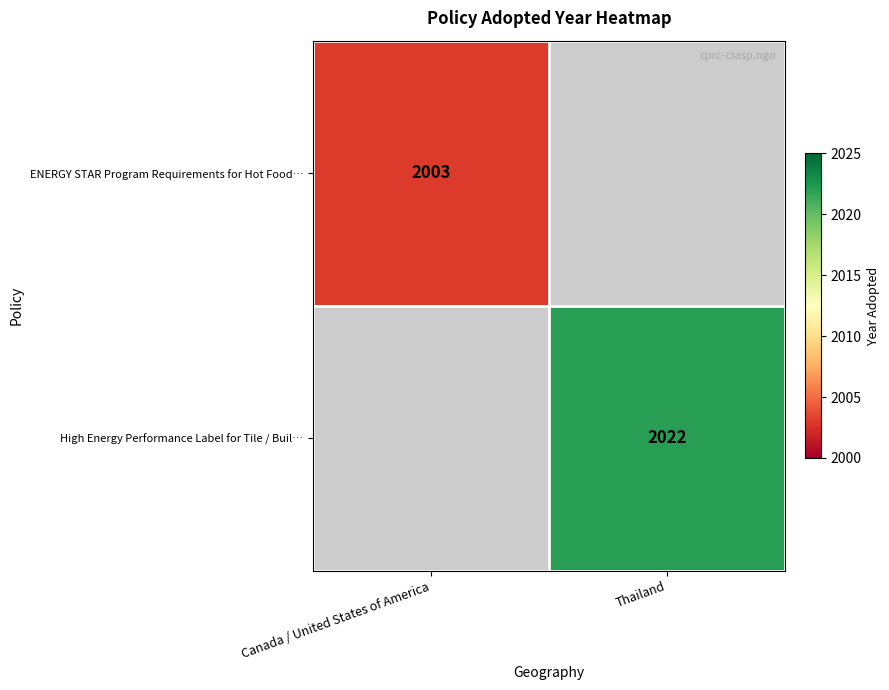

The value of High Energy Performance Label for Tile / Buil… at Thailand is 2022. True or false?

True